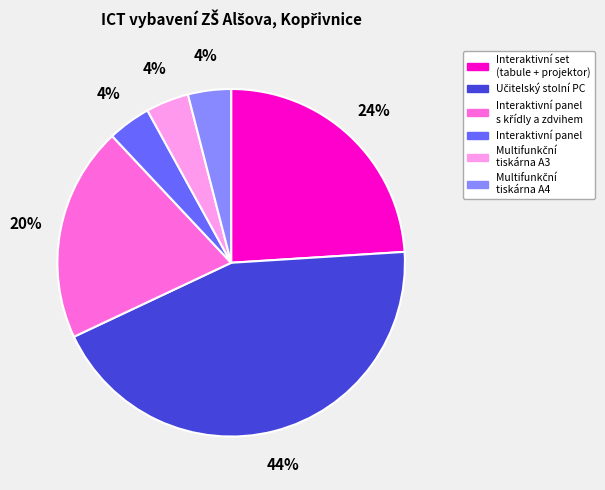

Is there any slice that represents more than half of the pie?

No